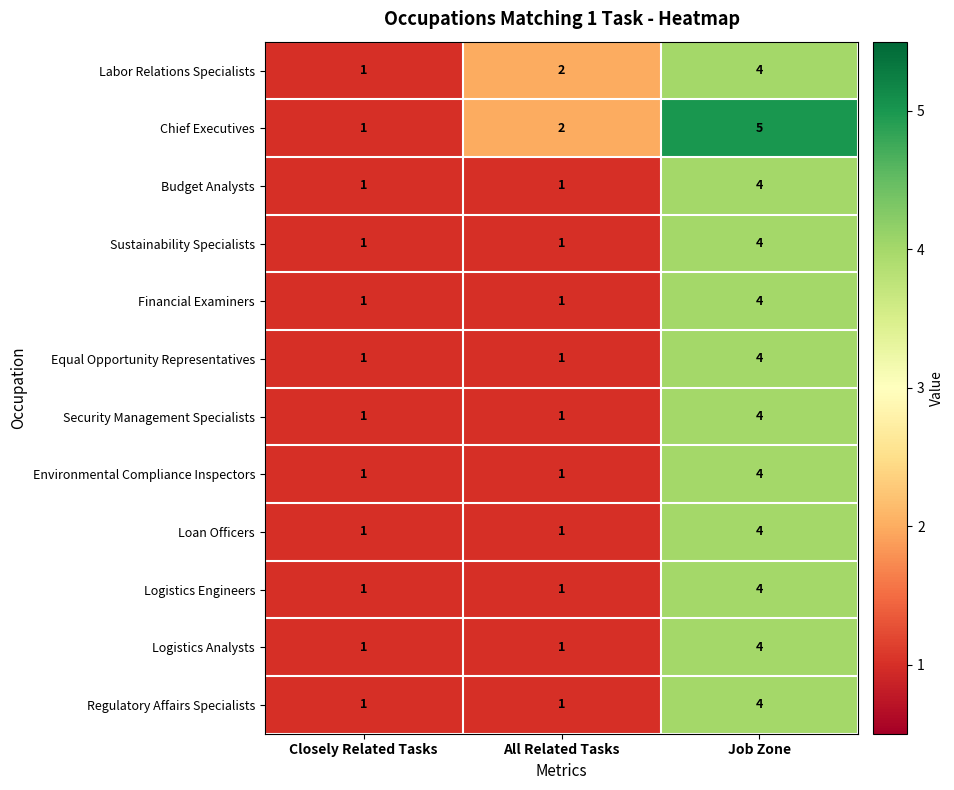

At which category is the sum across all series the highest?

Job Zone